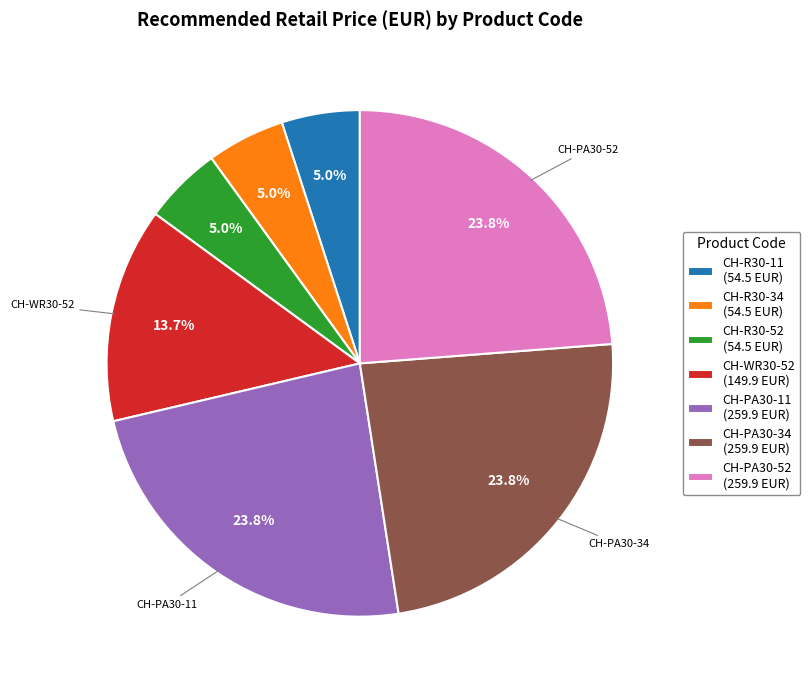

To the nearest percent, what portion does CH-WR30-52 represent?

14%